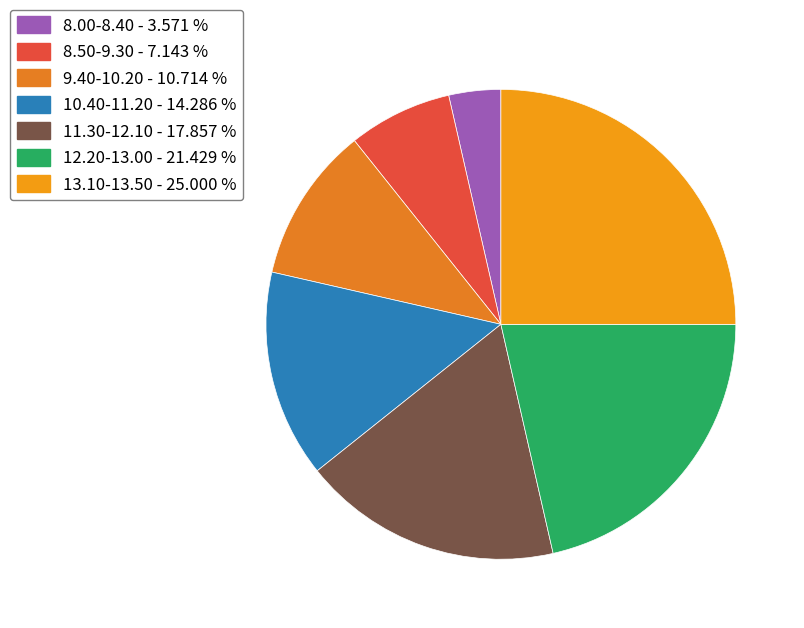

Which category has the smallest portion of the pie?

8.00-8.40